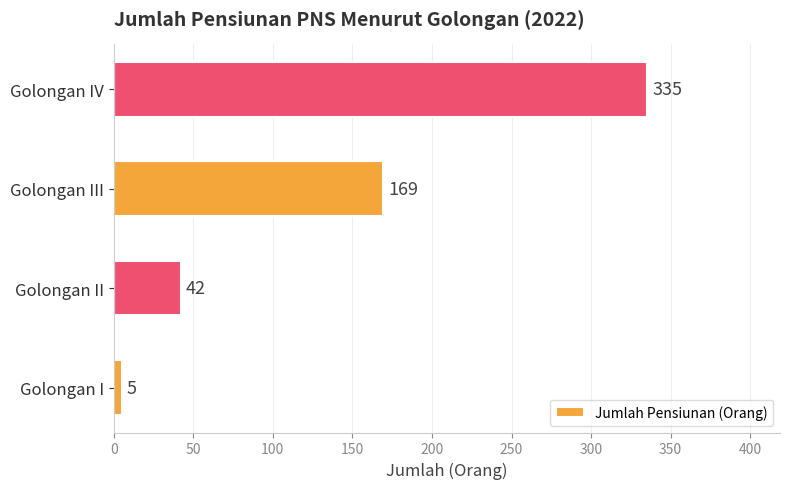

What is the change in value from Golongan II to Golongan III?

+127